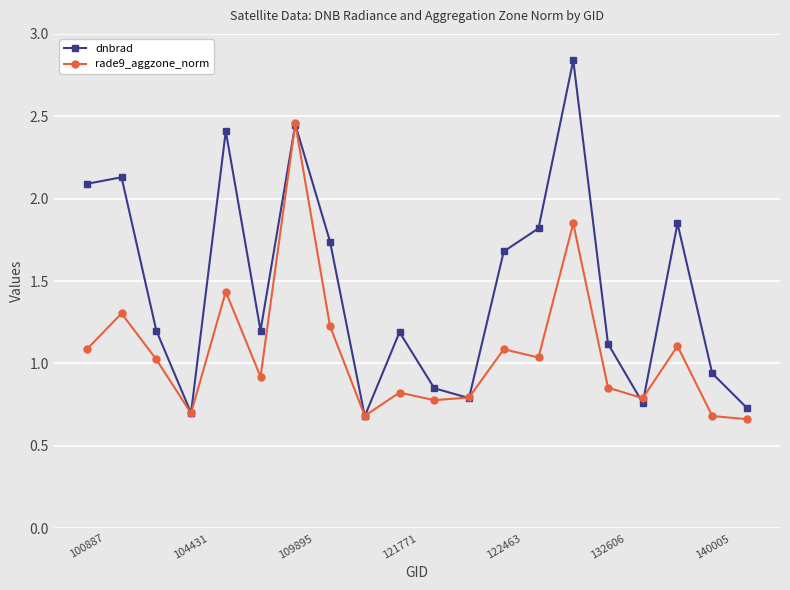

Which series has the widest spread of values?

dnbrad